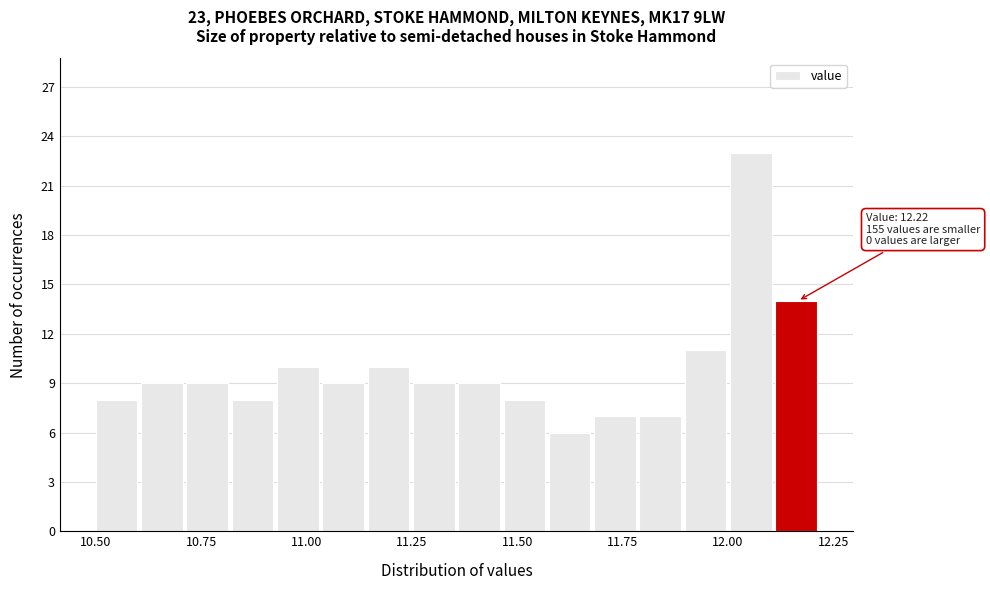

Around what value on the x-axis is the tallest bar? Give the approximate position of its centre, as read against the axis.

12.05